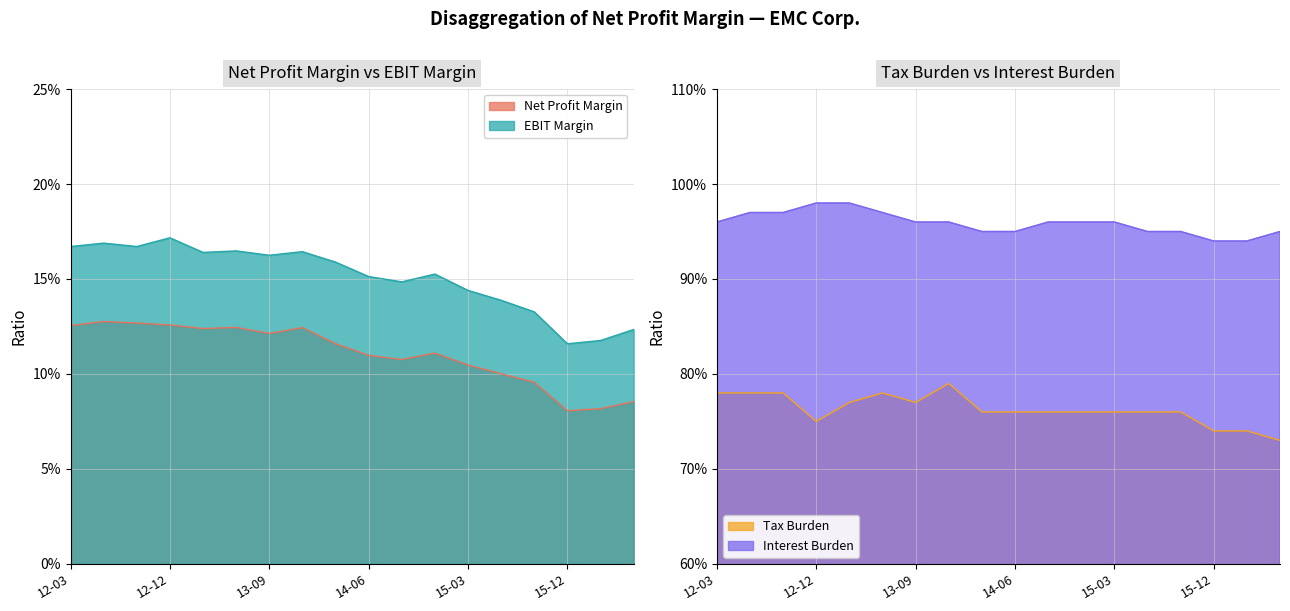

True or false: Interest Burden has more than 2 points higher than both neighbors.

False